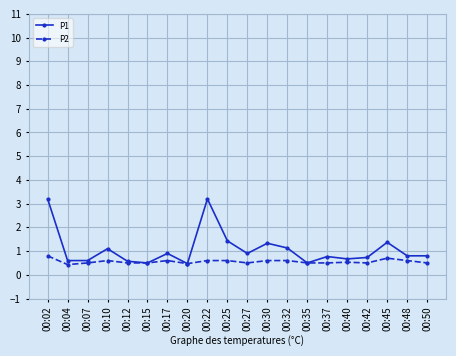

What is the sum of all P2 values?

11.1